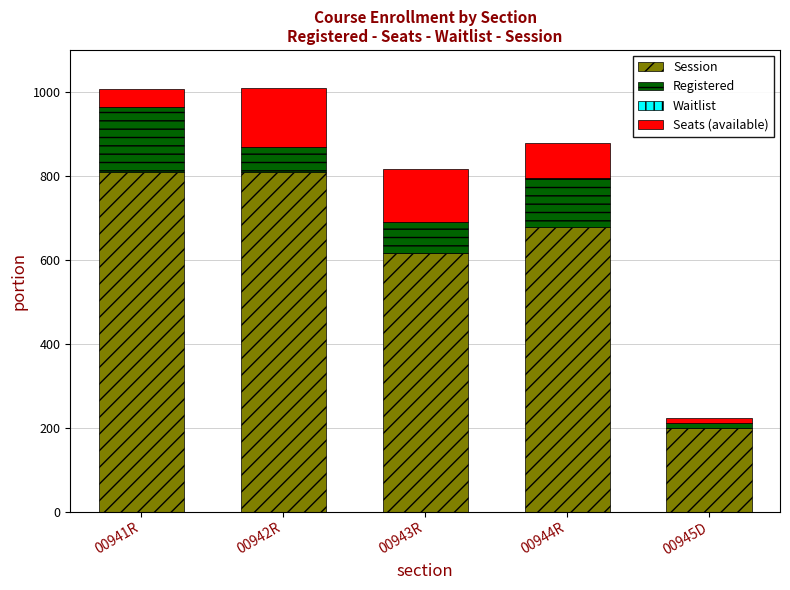

Where is Session nearest to the value 504?

00943R